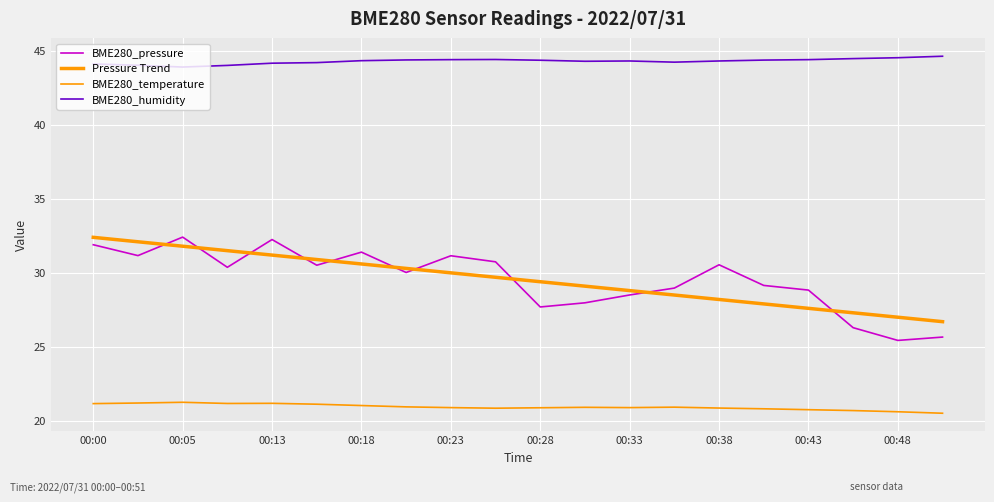

Which series has the largest total across all categories?

BME280_humidity